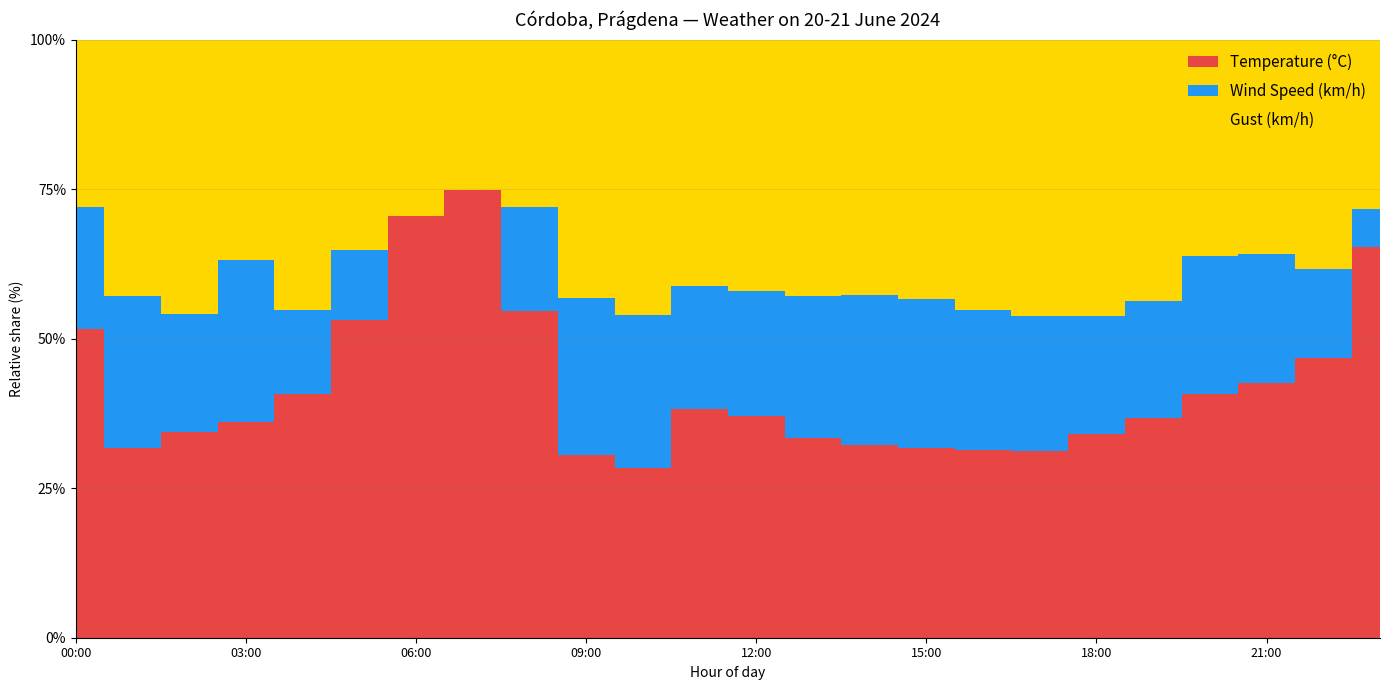

The Temperature (°C) series shows 24.1 at 15:00. True or false?

True